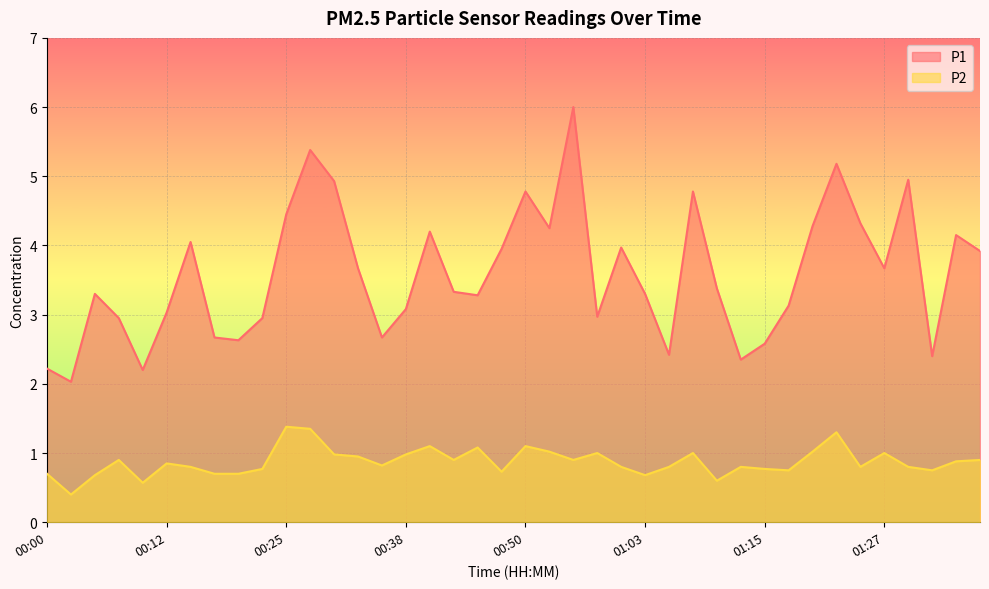

At which label does P1 first exceed 3?

00:05